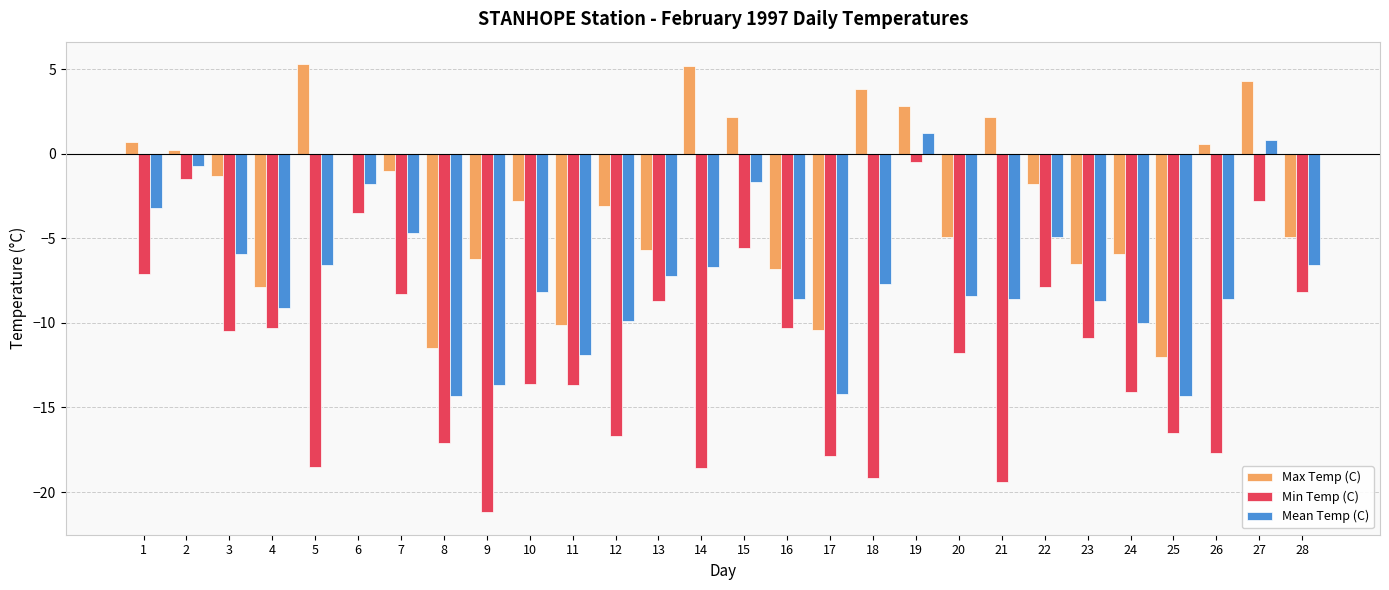

At which category is the sum across all series the highest?

19